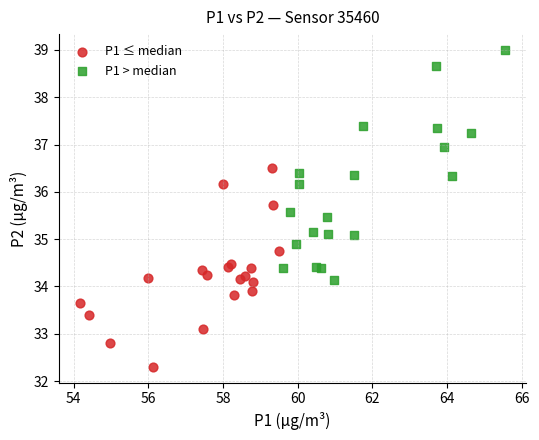

Which series contains the highest Y value?

P1 > median